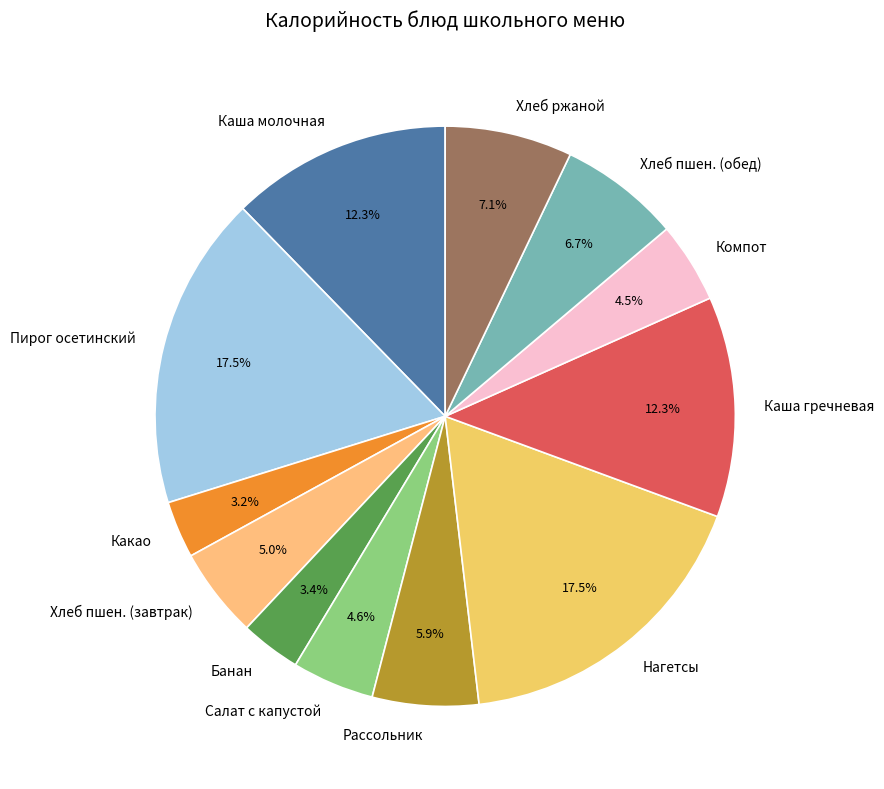

Does any single category account for the majority?

No